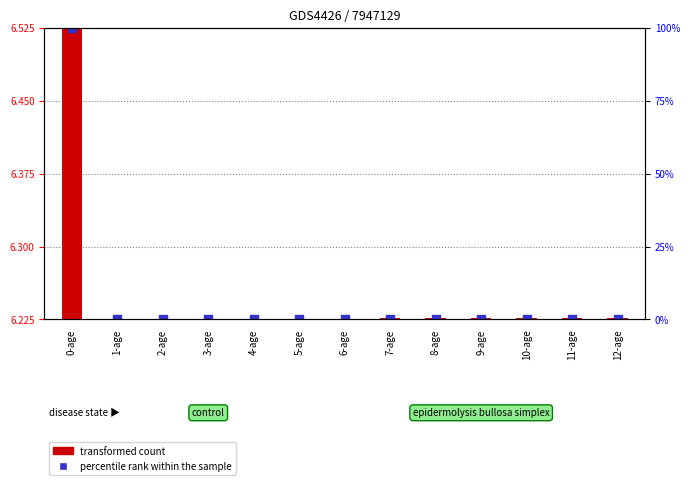

Which series contains the lowest Y value?

transformed count